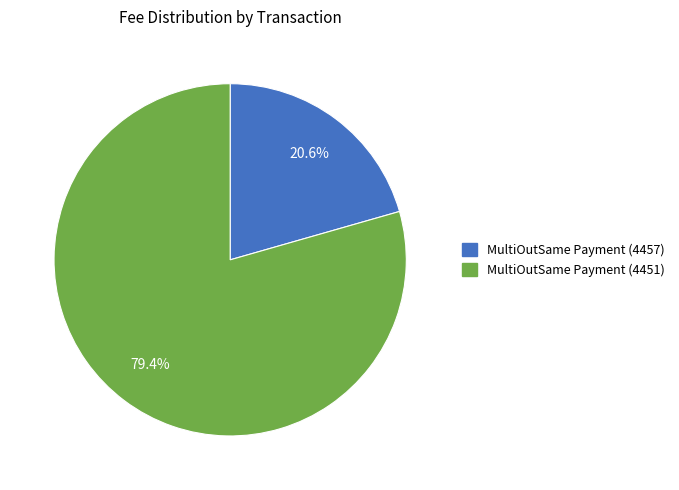

Rank the categories by value from highest to lowest.

MultiOutSame Payment (4451), MultiOutSame Payment (4457)